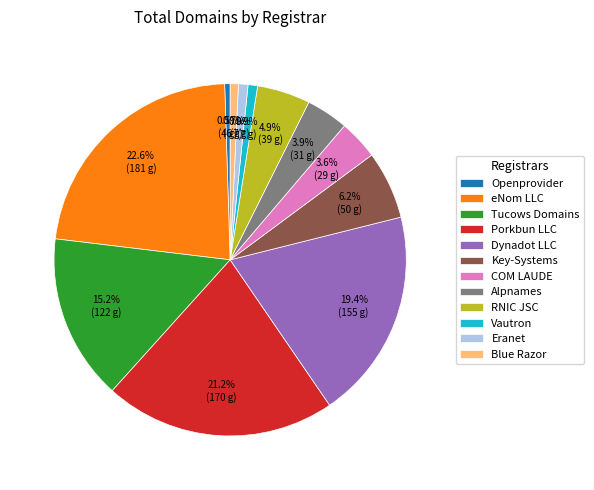

Which has a higher value, eNom LLC or Blue Razor?

eNom LLC